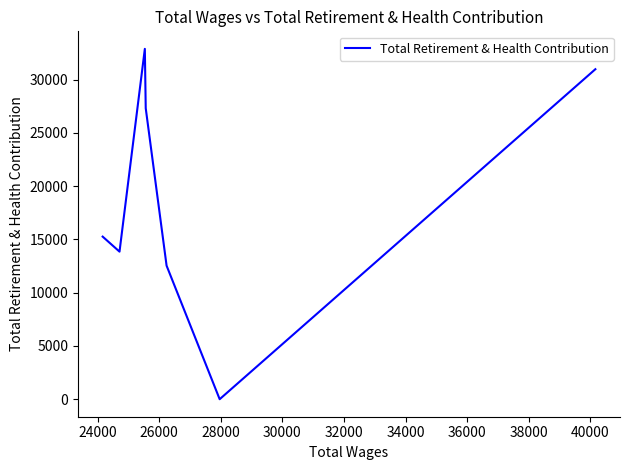

How many interior local valleys (lower than both neighbors) does the data have?

2